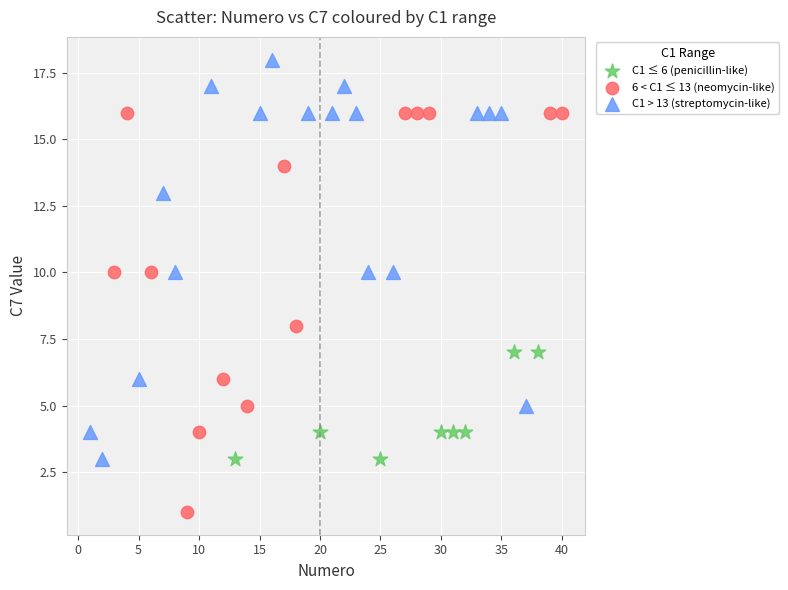

What are all the series names shown in the legend?

C1 ≤ 6 (penicillin-like), 6 < C1 ≤ 13 (neomycin-like), C1 > 13 (streptomycin-like)